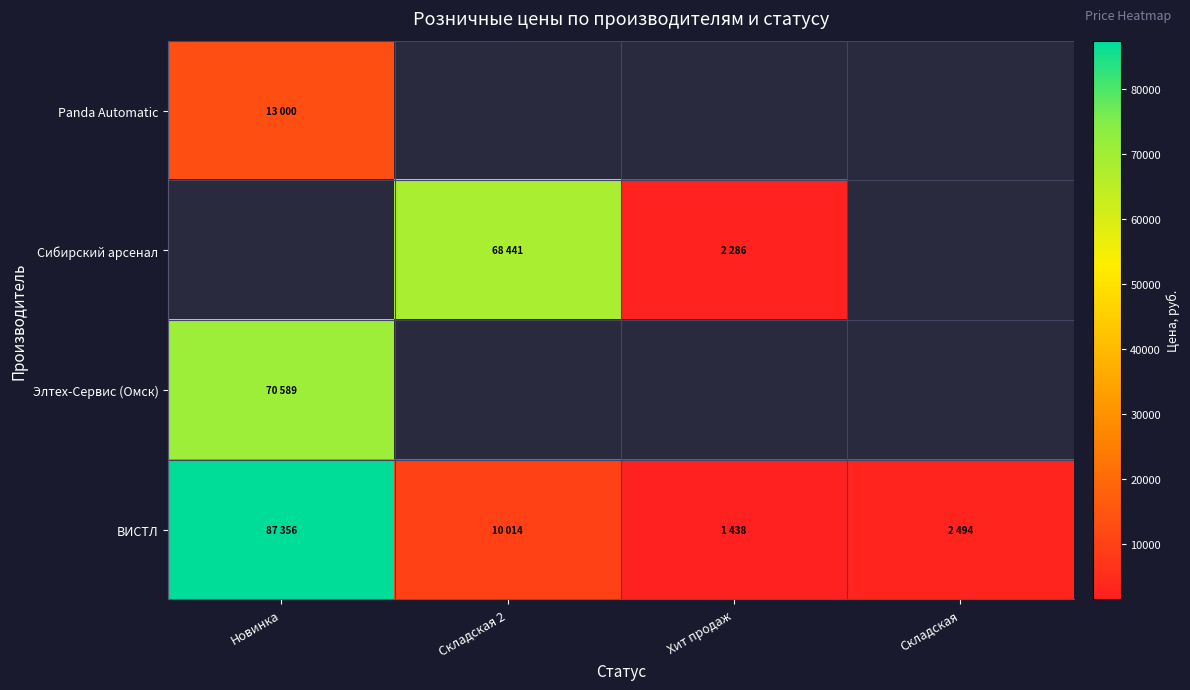

Between Новинка and Складская 2, which series saw the biggest shift?

ВИСТЛ